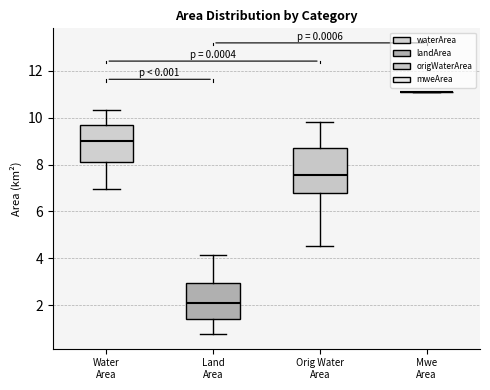

Reading left to right, transcribe this box plot: for each box, give where its median line is, the range the box spans, and where its two whiskers end, as read against the y-axis. The values are not printed on the chart, so give them approximately, as read against the axis.

Water Area: median 9.0, box 8.2 to 9.6, whiskers 7.0 to 10.4
Land Area: median 2.0, box 1.4 to 3.0, whiskers 0.8 to 4.2
Orig Water Area: median 7.6, box 6.8 to 8.8, whiskers 4.6 to 9.8
Mwe Area: box collapsed to a line at 11.0, whiskers 11.0 to 11.0